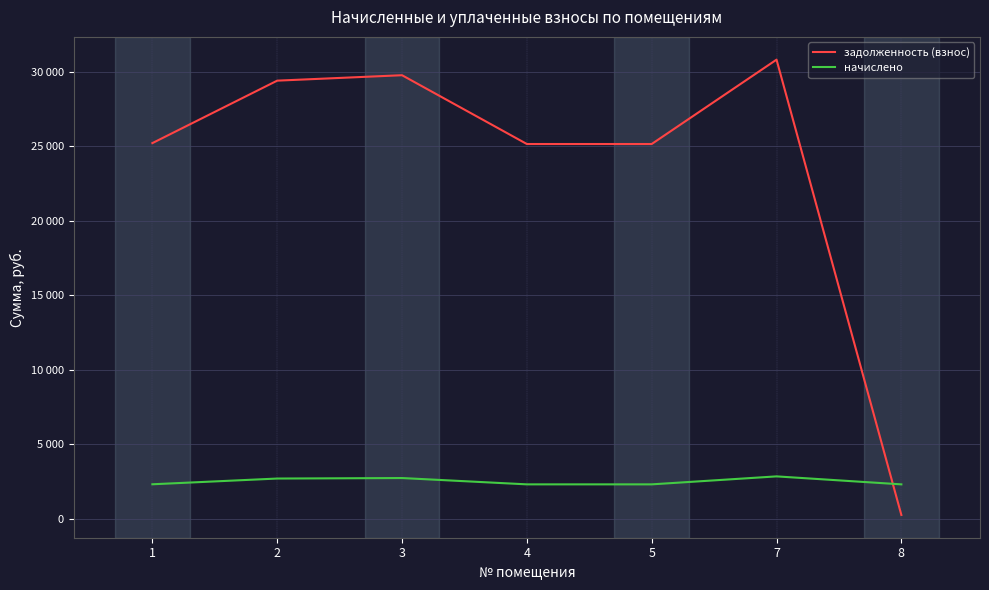

At which category is the sum across all series the highest?

7